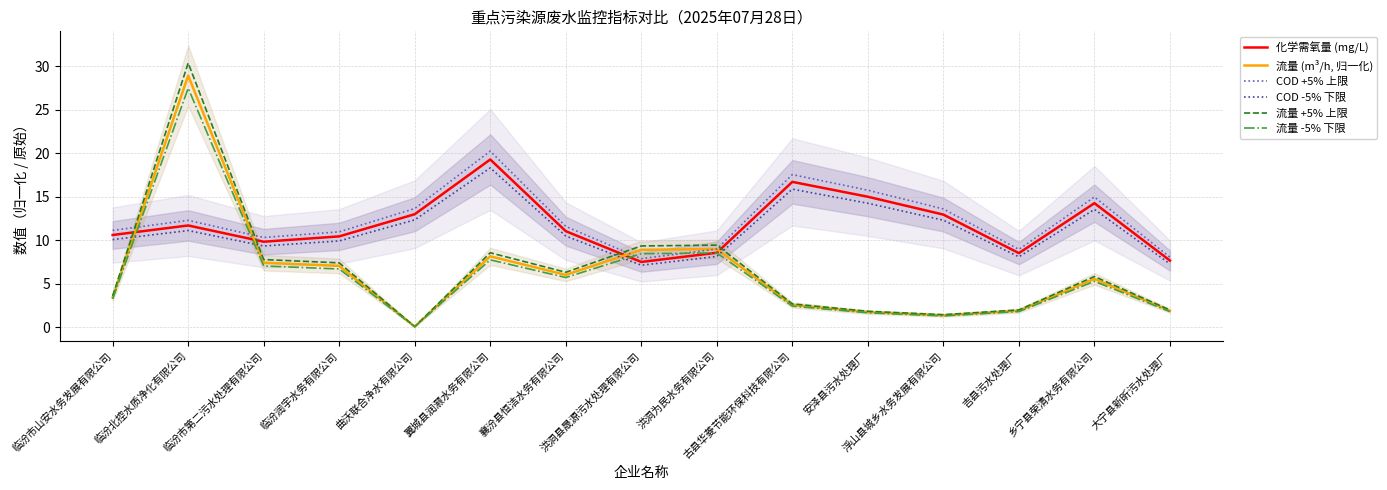

Rank the categories by COD -5% 下限 value from lowest to highest.

洪洞县晟源污水处理有限公司, 大宁县新昕污水处理厂, 吉县污水处理厂, 洪洞为民水务有限公司, 临汾市第二污水处理有限公司, 临汾润宇水务有限公司, 临汾市山安水务发展有限公司, 襄汾县恒洁水务有限公司, 临汾北控水质净化有限公司, 浮山县城乡水务发展有限公司, 曲沃联合净水有限公司, 乡宁县荣清水务有限公司, 安泽县污水处理厂, 古县华菱节能环保科技有限公司, 翼城县润灏水务有限公司